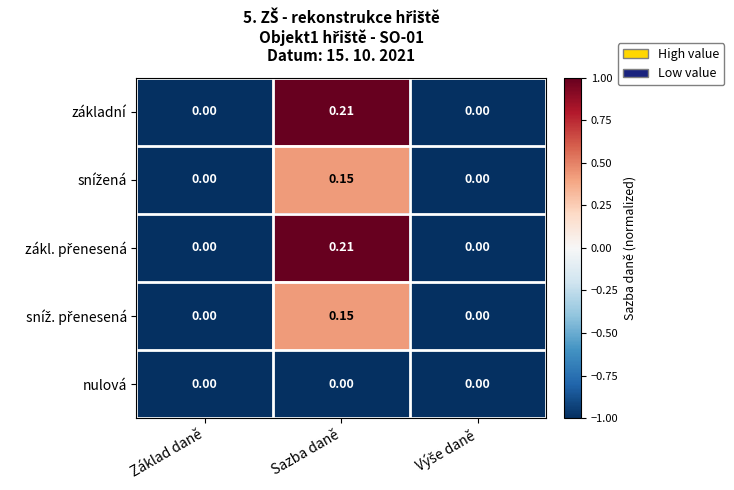

At which category is the sum across all series the highest?

Sazba daně